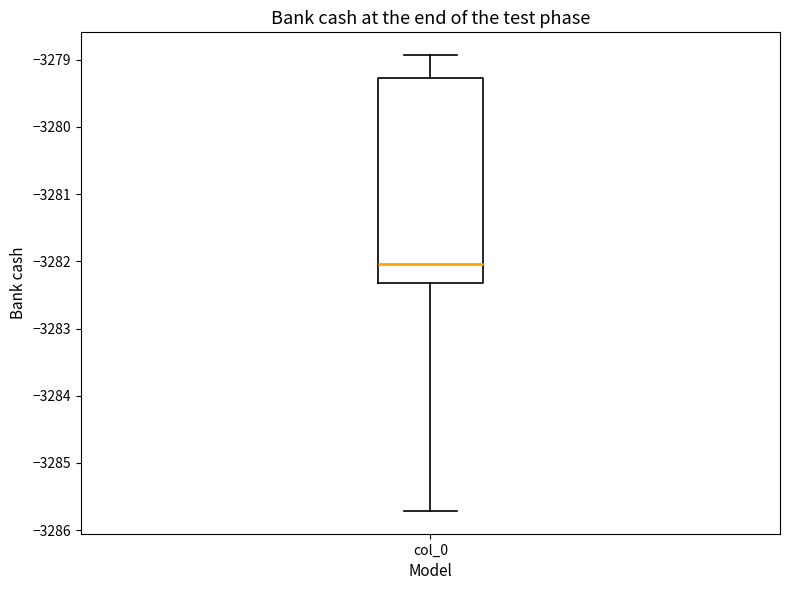

Read this box plot against the y-axis: the position of the median line, the range covered by the box, and the ends of both whiskers. The values are not printed on the chart, so give them approximately, as read against the axis.

median -3282.0, box -3282.3 to -3279.3, whiskers -3285.7 to -3278.9